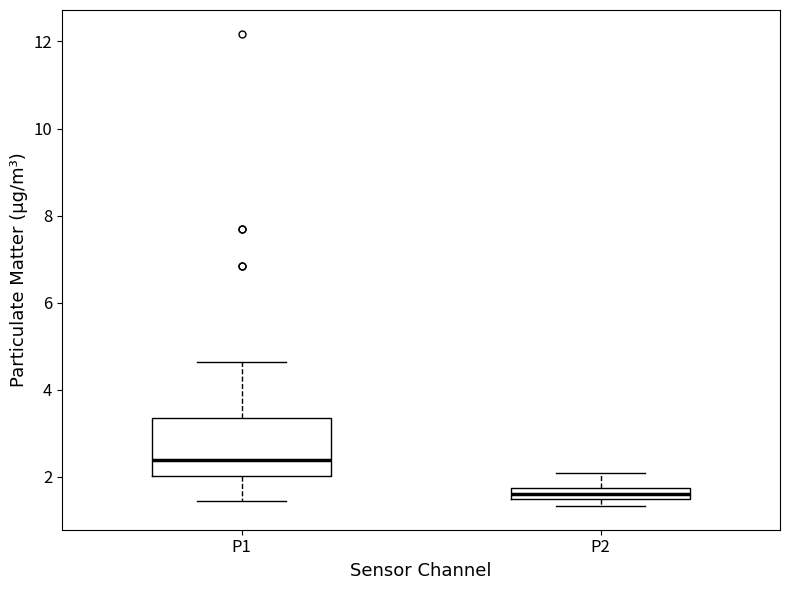

Which box has the lowest median line?

P2